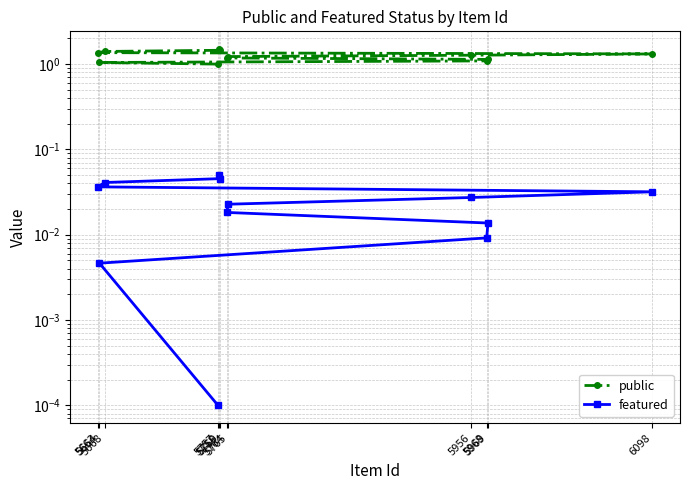

Which label corresponds to the smallest value in the chart?

5757